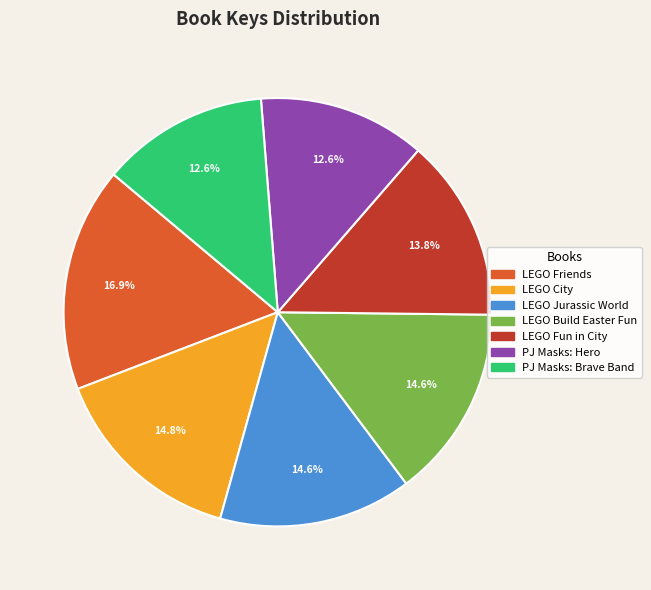

Does any single category account for the majority?

No